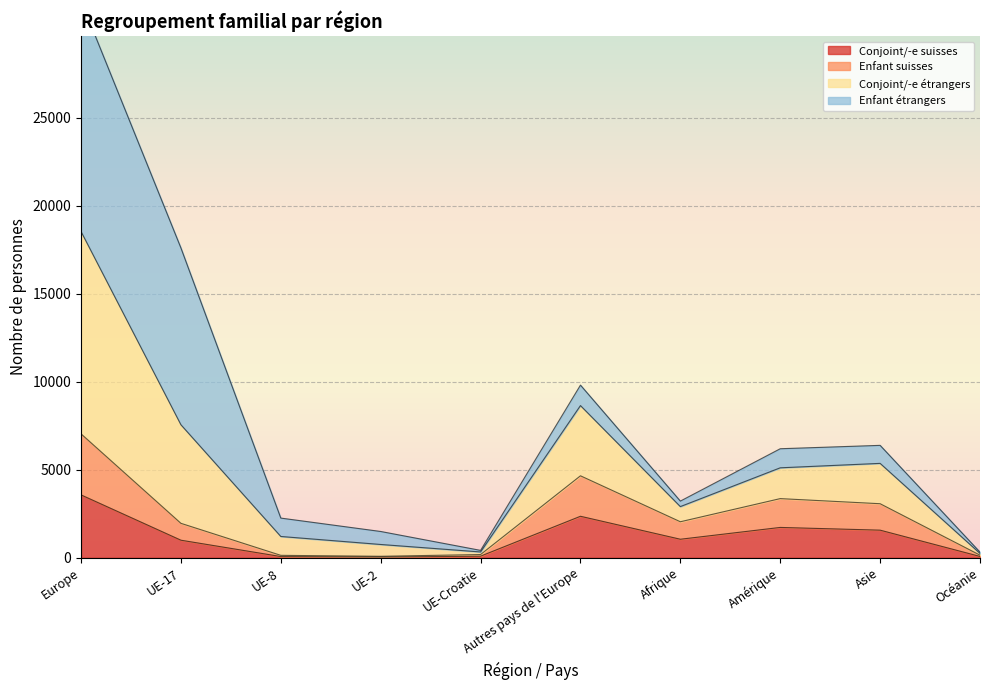

Does the chart display data point markers on the line(s)?

No